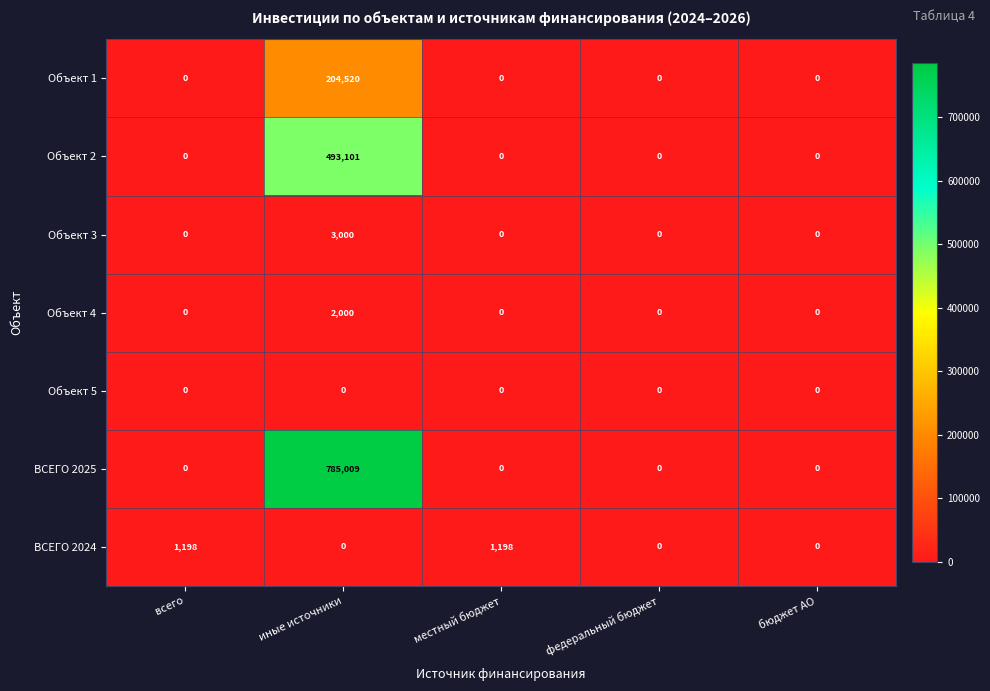

What is the sum of all Объект 1 values?

204520